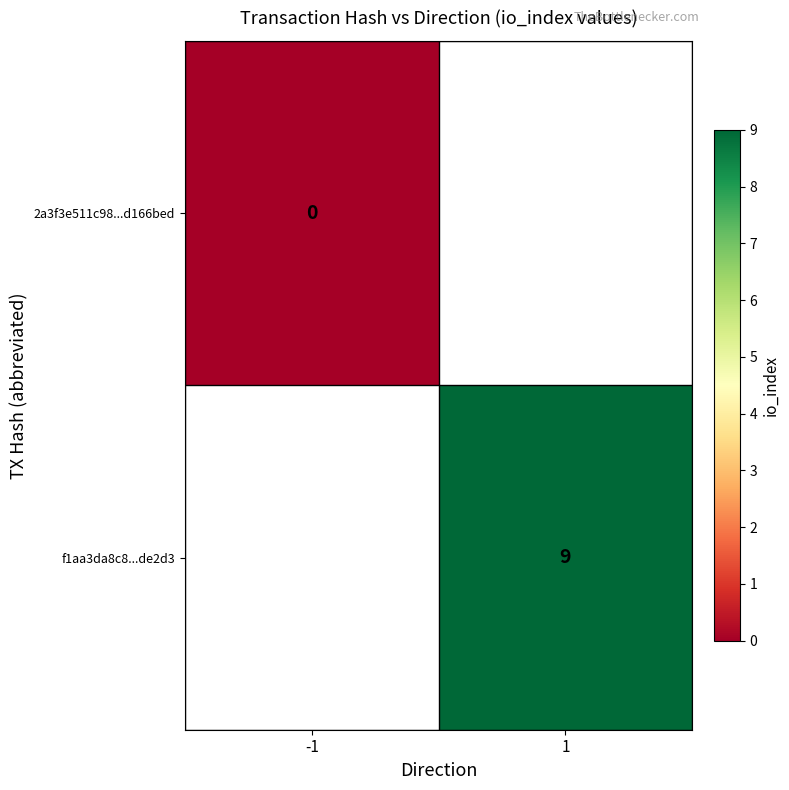

Between -1 and 1, which is larger?

1